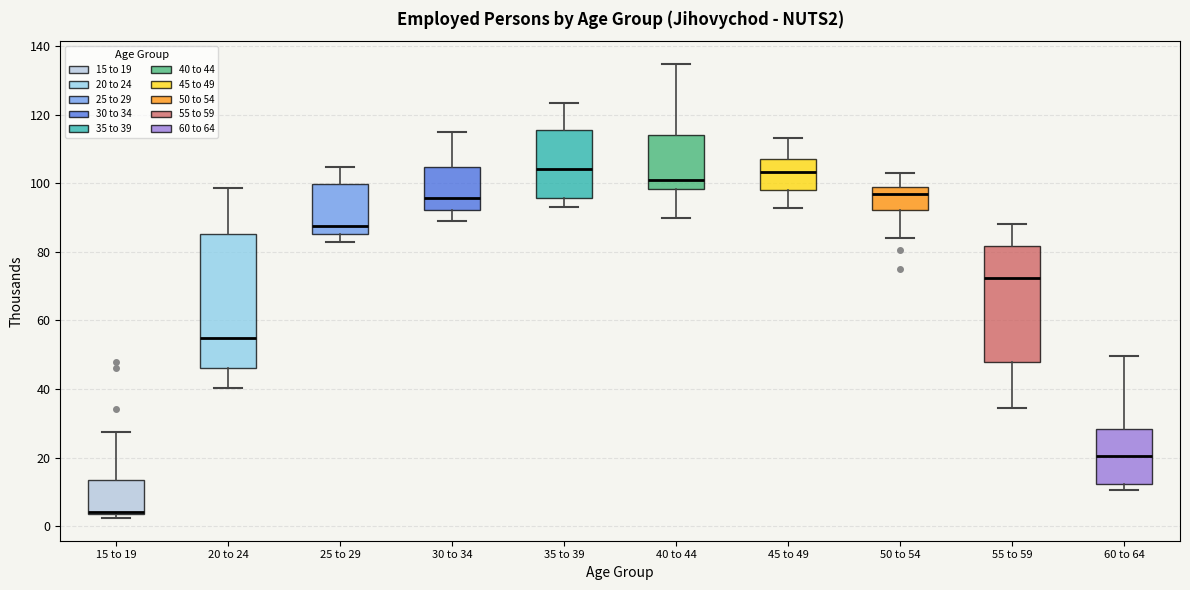

Where is the upper edge of the box for 15 to 19 on the y-axis? The values are not printed on the chart, so give them approximately, as read against the axis.

14